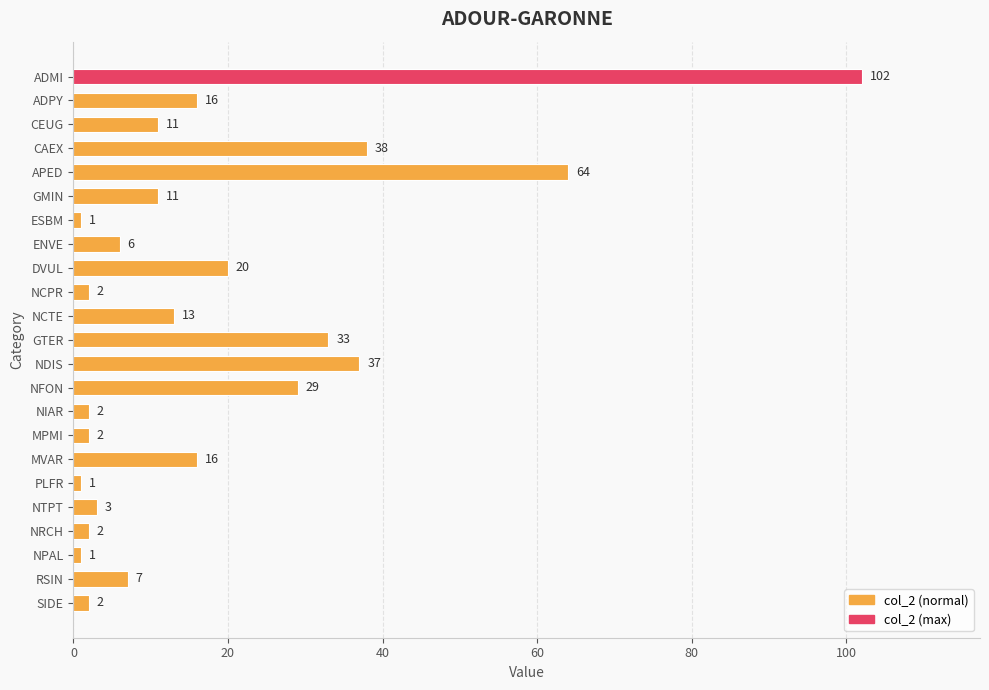

The value at NCPR is 2. True or false?

True